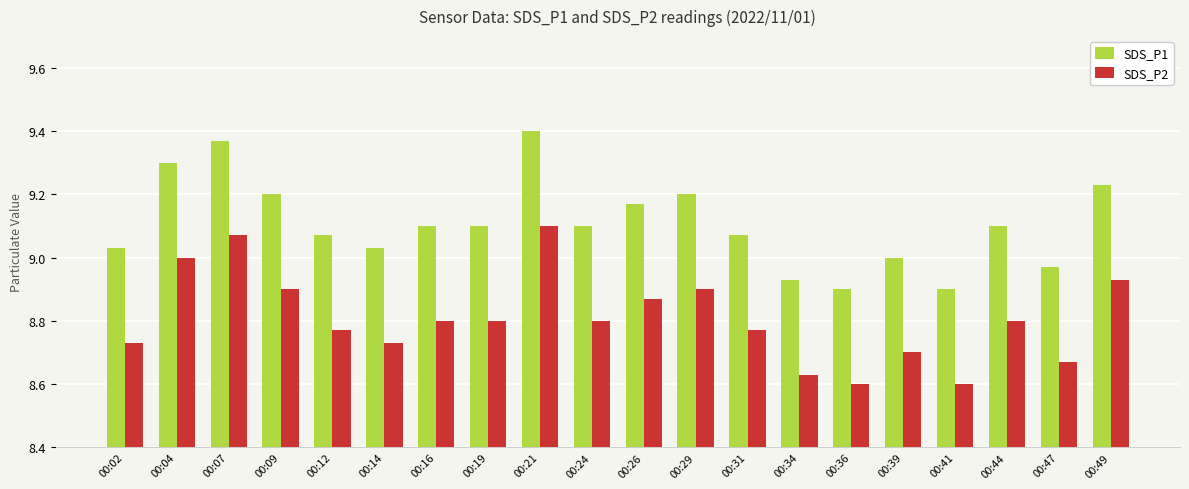

List the series in order of their overall mean, lowest first.

SDS_P2, SDS_P1